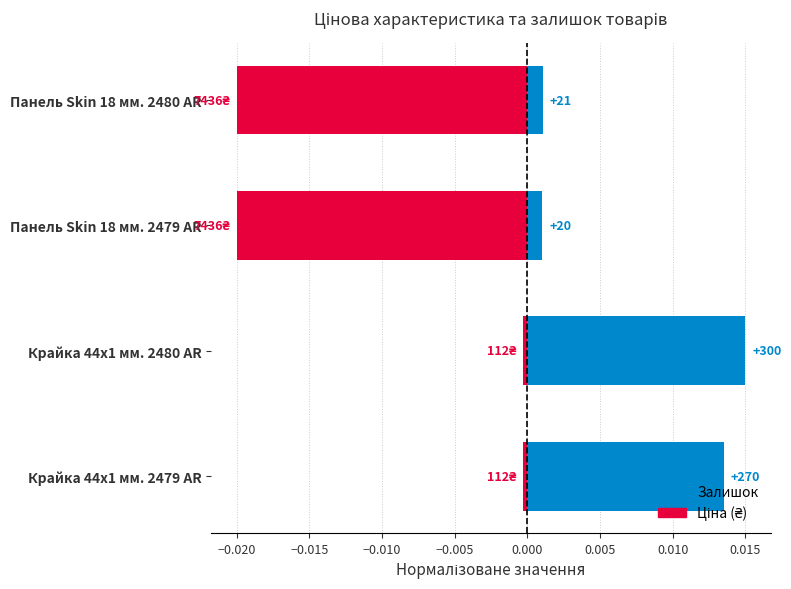

The value of Залишок at Панель Skin 18 мм. 2480 AR is 0.0. True or false?

True